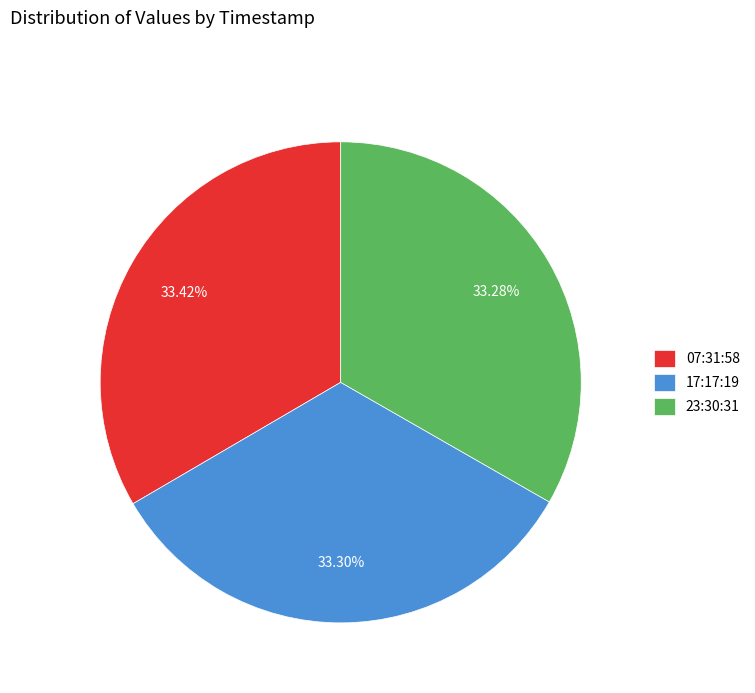

How many segments does this pie chart have?

3